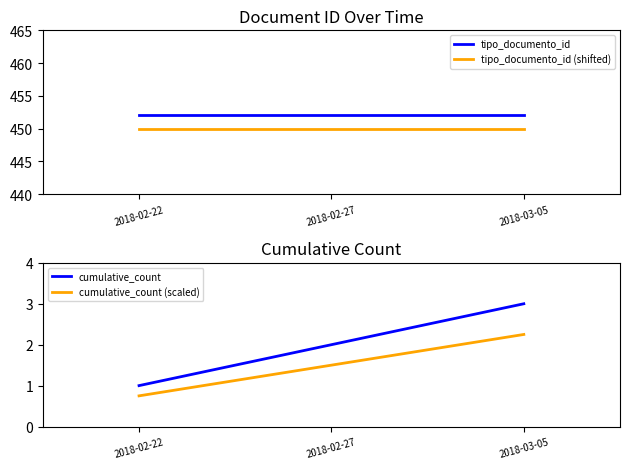

At which label is tipo_documento_id closest to 452?

2018-02-22